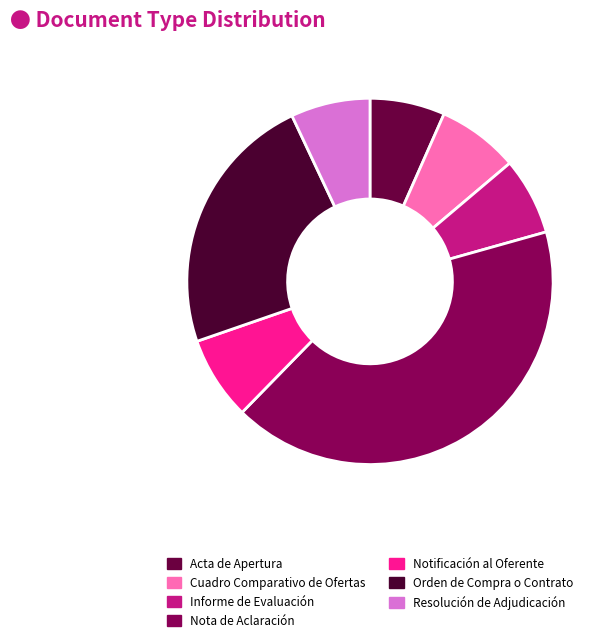

How many slices are in this pie chart?

7